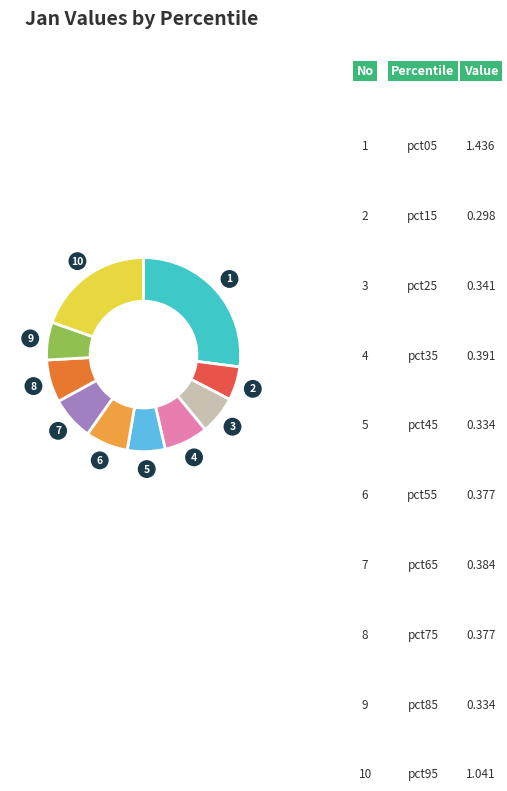

How many slices are in this pie chart?

10